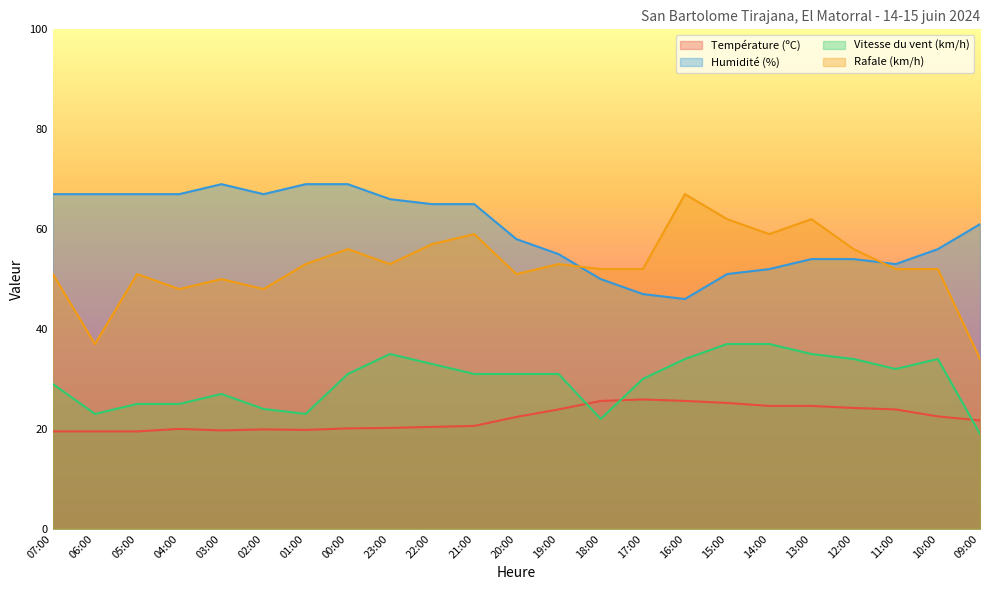

How many categories are shown in the chart?

23